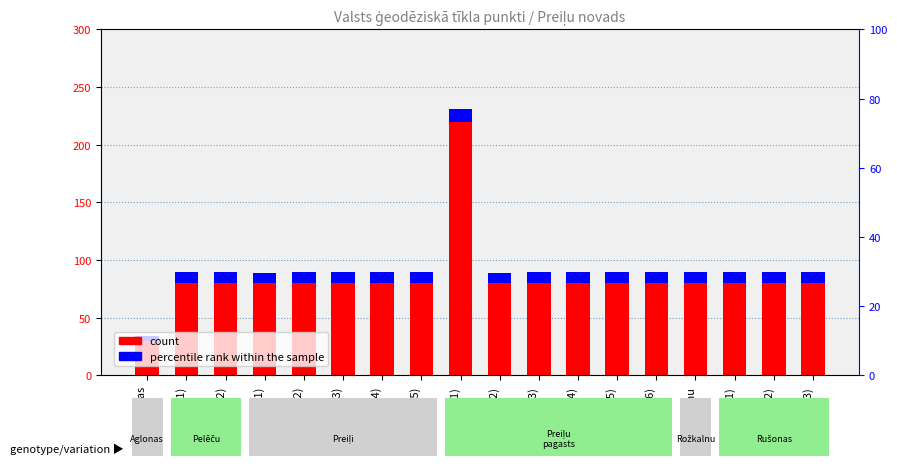

How many bars are there in total?

36